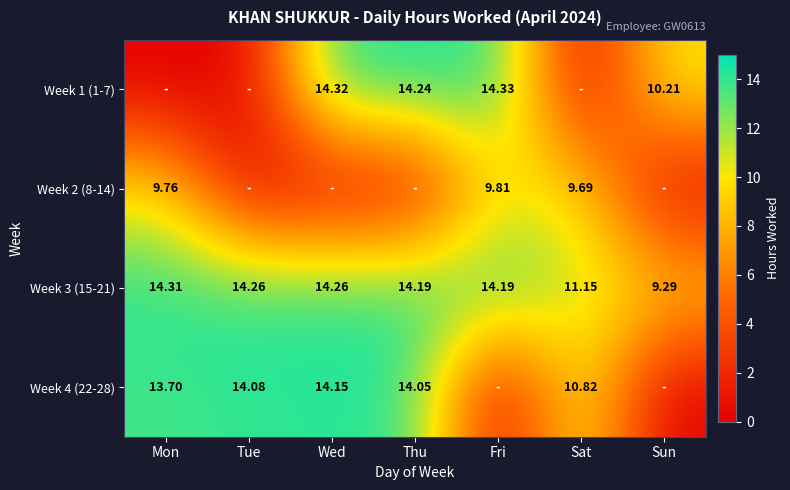

Which category has the lowest value across all series?

Mon